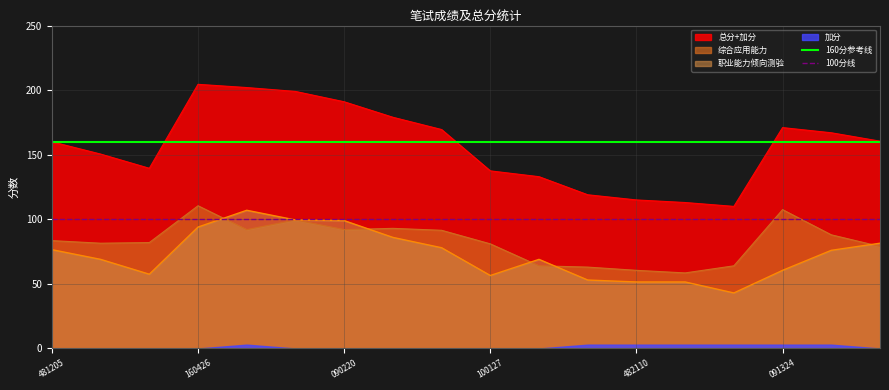

The value of 职业能力倾向测验 at 100127 is 56.5. True or false?

True